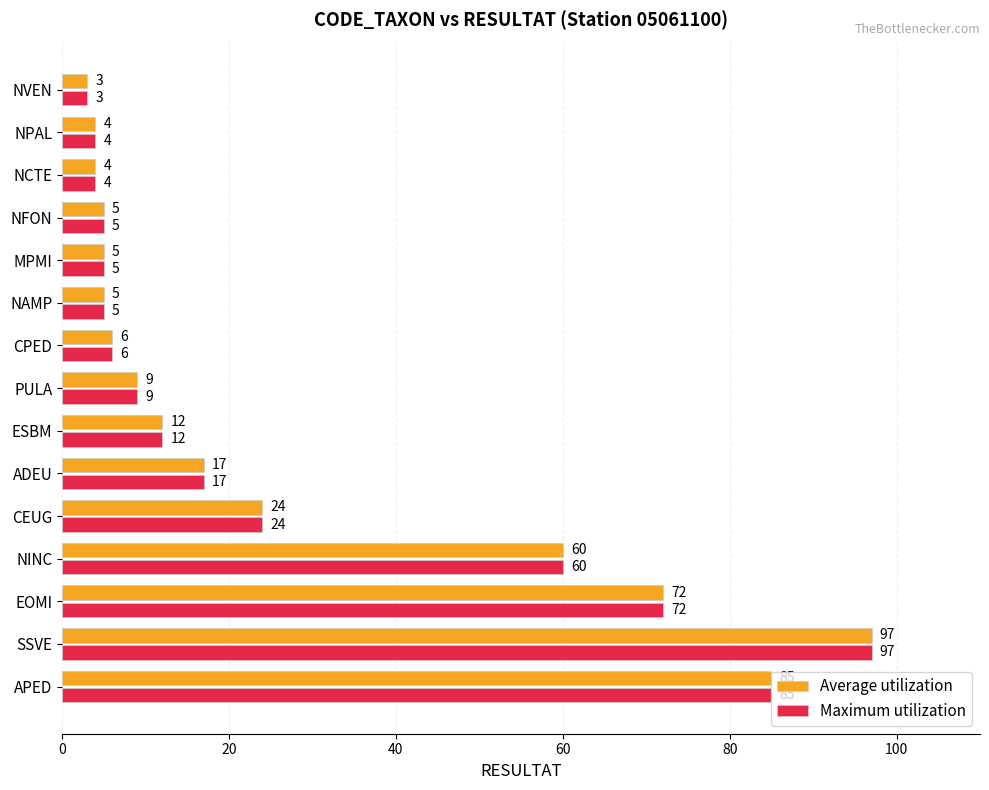

At how many categories does at least one series exceed 26?

4